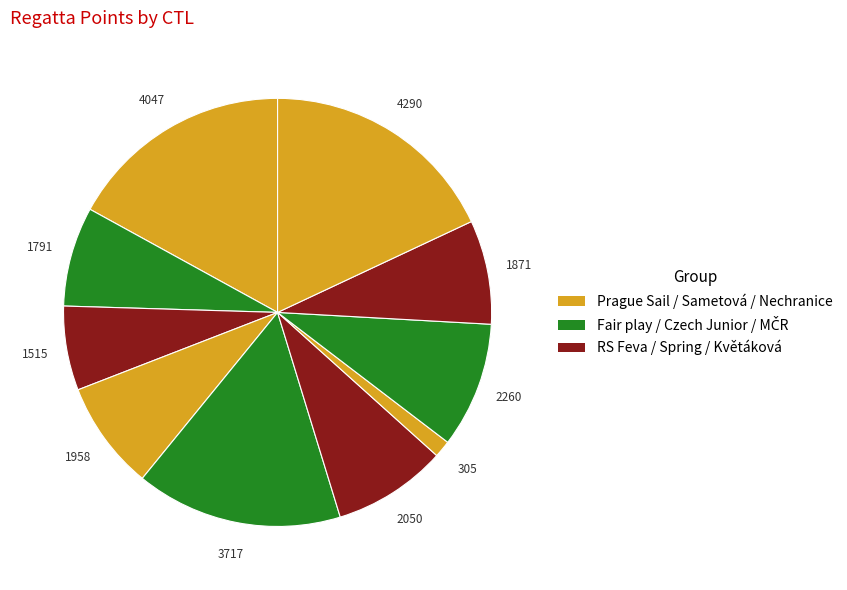

How many segments does this pie chart have?

10